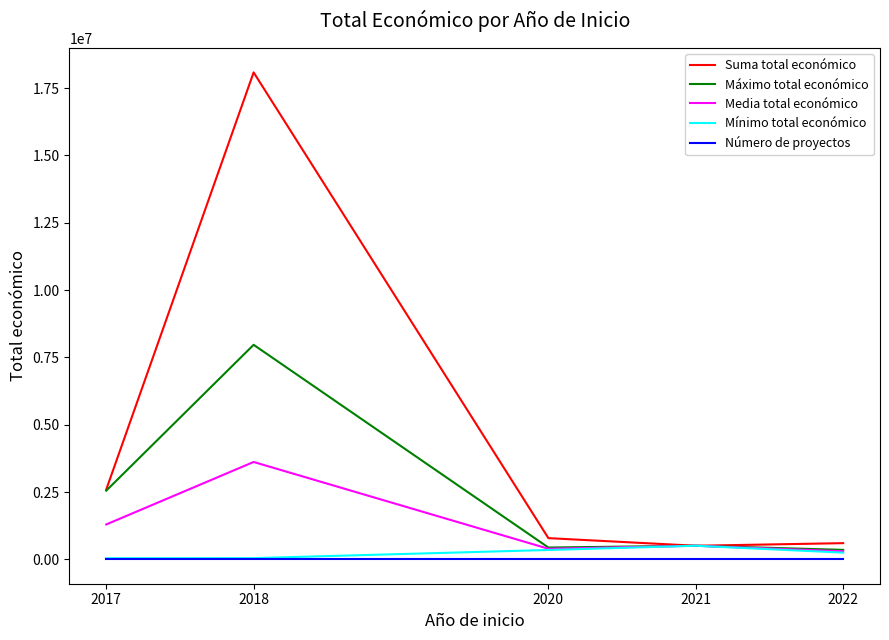

True or false: Número de proyectos and Suma total económico intersect in this chart.

False